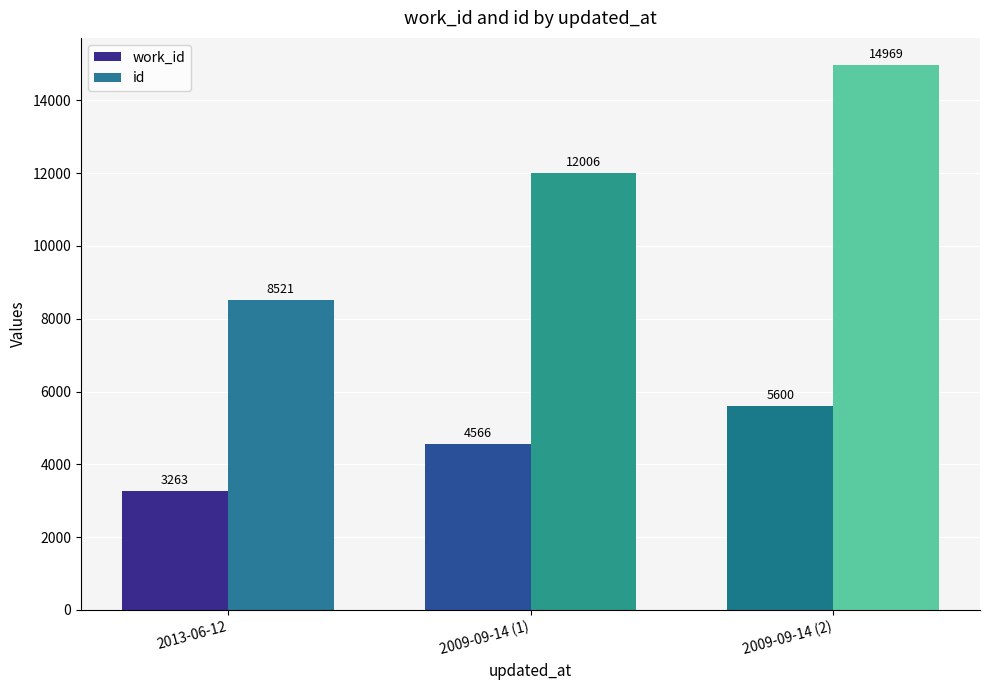

What are all the series names shown in the legend?

work_id, id